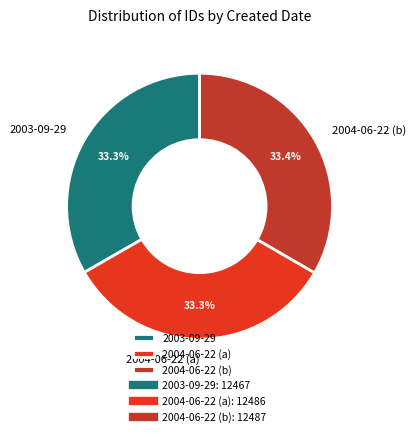

What percentage is the 2004-06-22 (b) slice, to the nearest percent?

33%